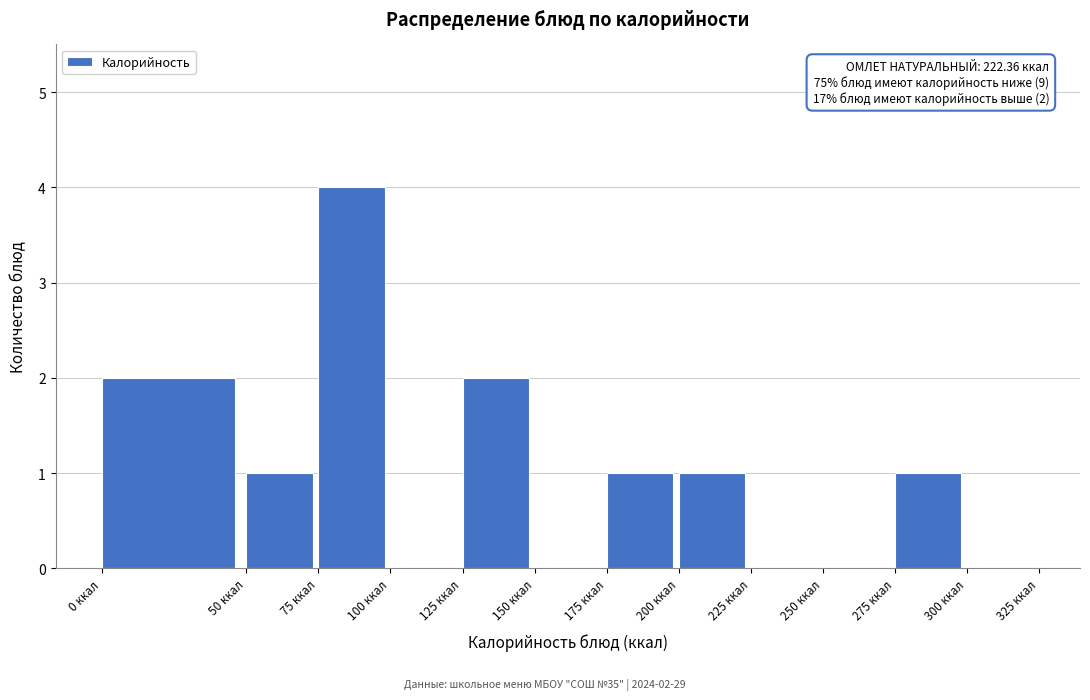

Which range on the x-axis has the tallest bar?

75 to 100